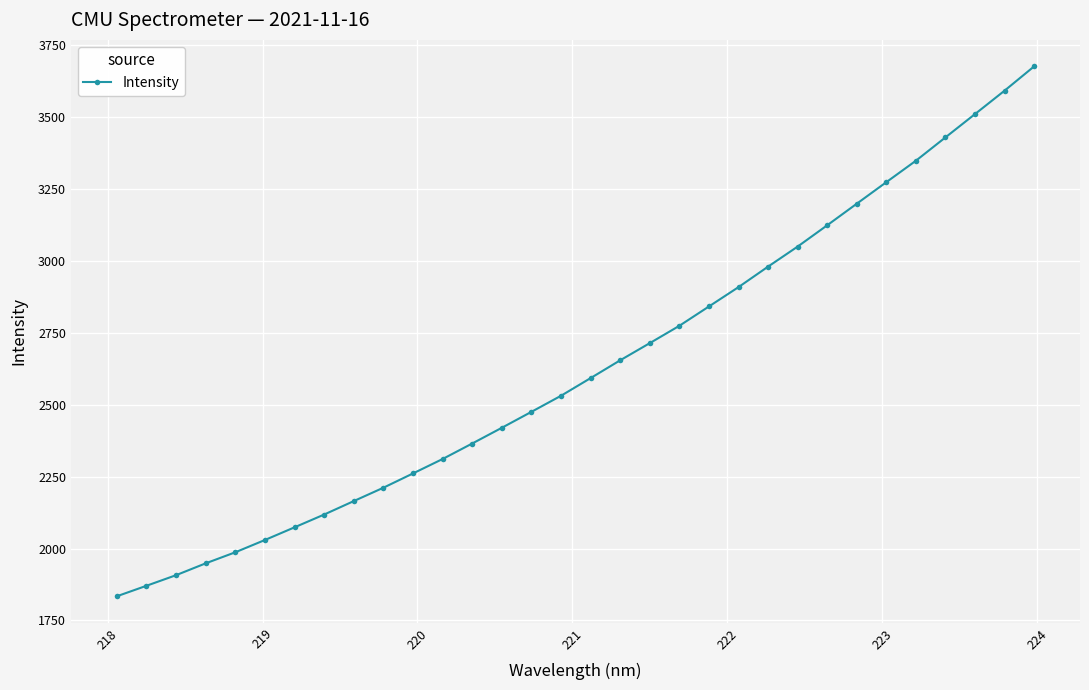

What is the value of the 22nd point from the left?

2908.0